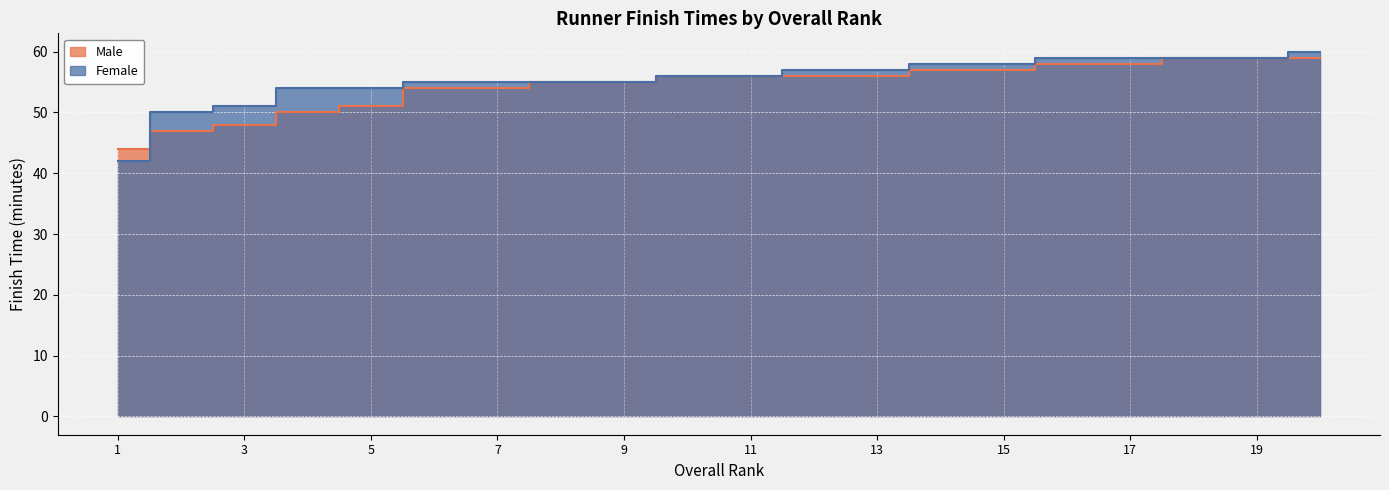

Where is Male nearest to the value 51?

5